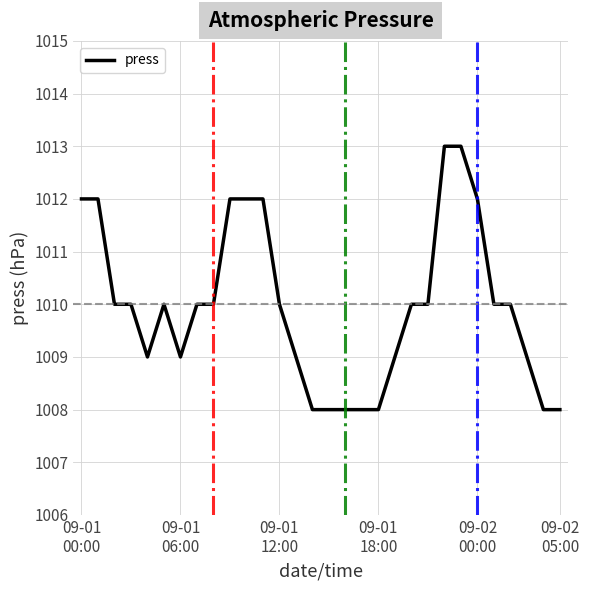

What is the maximum value shown in the chart?

1013